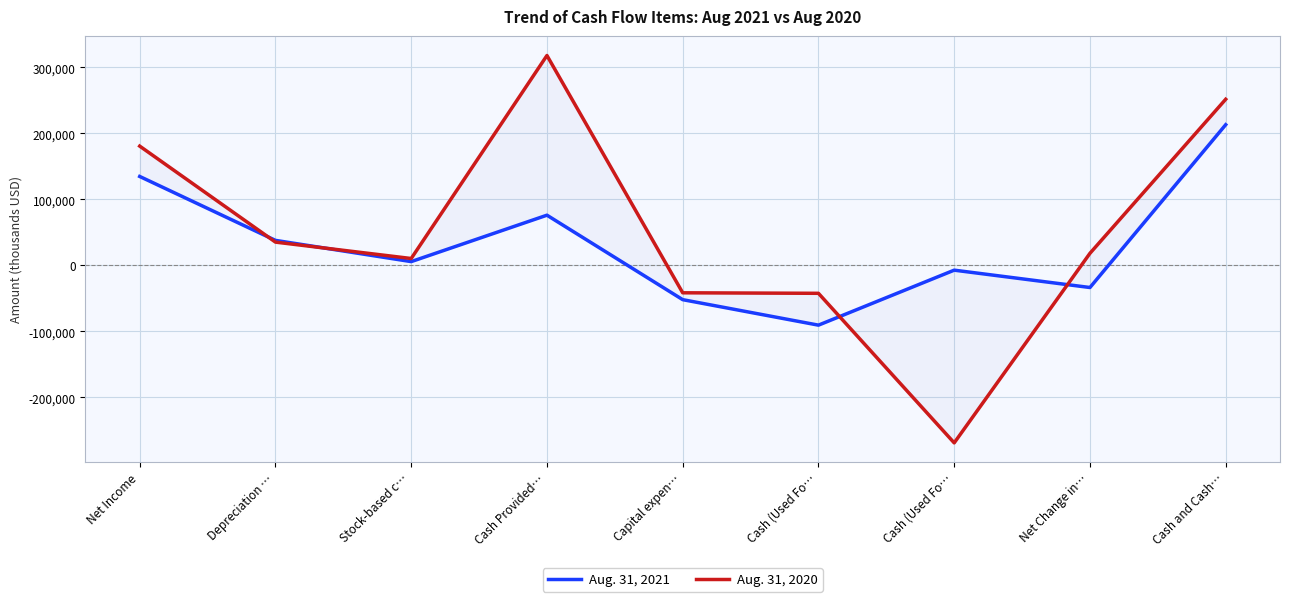

Which series changed the most between Cash Provided… and Net Change in…?

Aug. 31, 2020